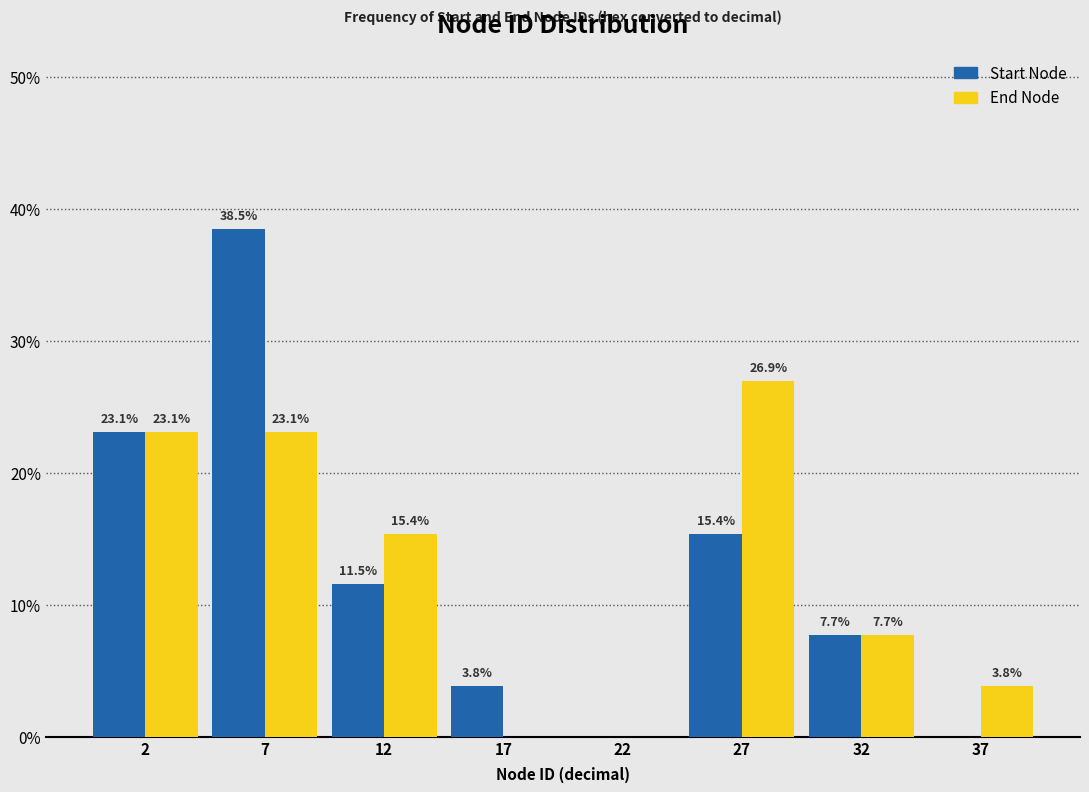

Reading left to right, list all the values displayed in this chart.

Start Node: 2=23.1	7=38.5	12=11.5	17=3.8	22=0.0	27=15.4	32=7.7	37=0.0
End Node: 2=23.1	7=23.1	12=15.4	17=0.0	22=0.0	27=26.9	32=7.7	37=3.8